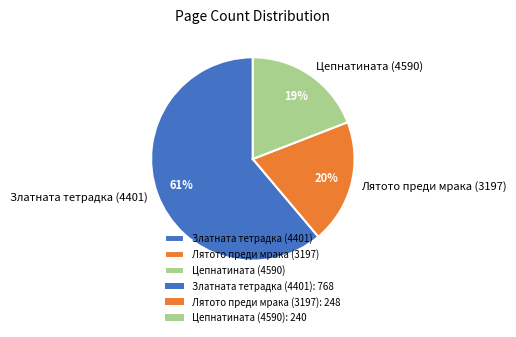

What is the smallest slice in the pie chart?

Цепнатината (4590)